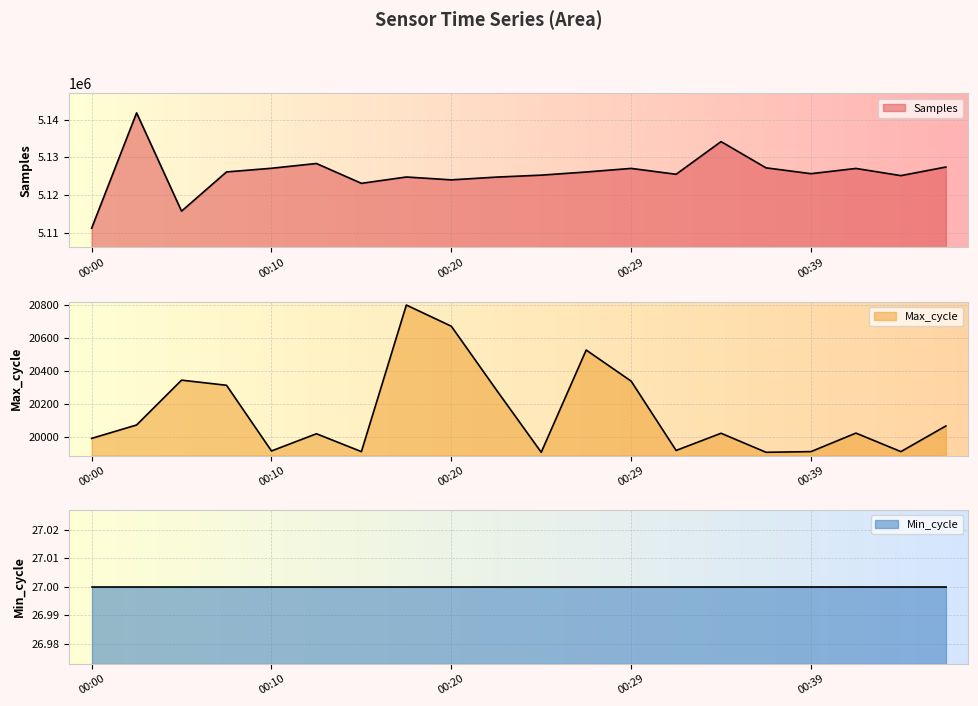

At which label does Max_cycle first exceed 20023?

00:03